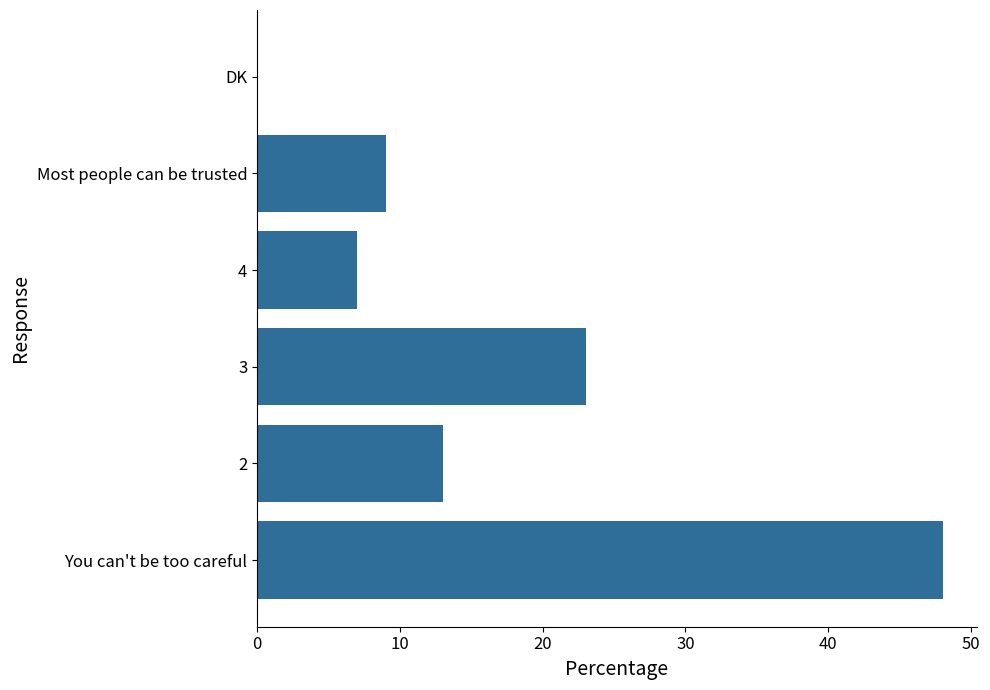

What is the sum of all values?

100